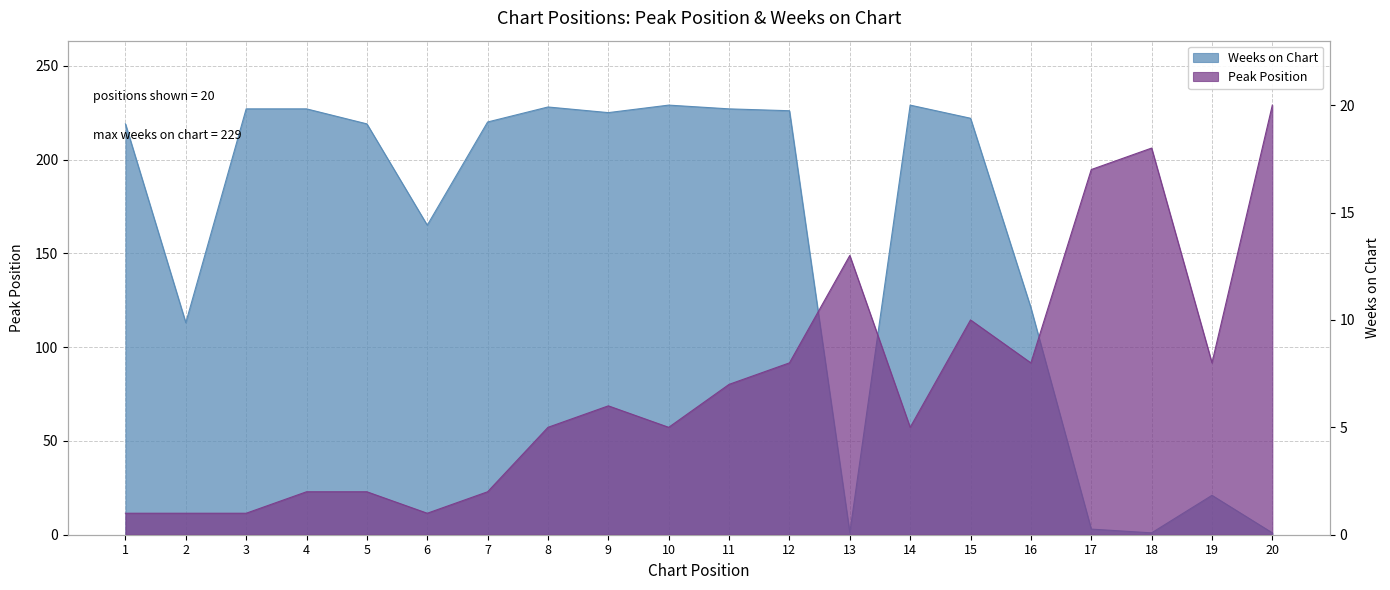

What is the difference between the second highest and minimum values in the Weeks on Chart series?

228